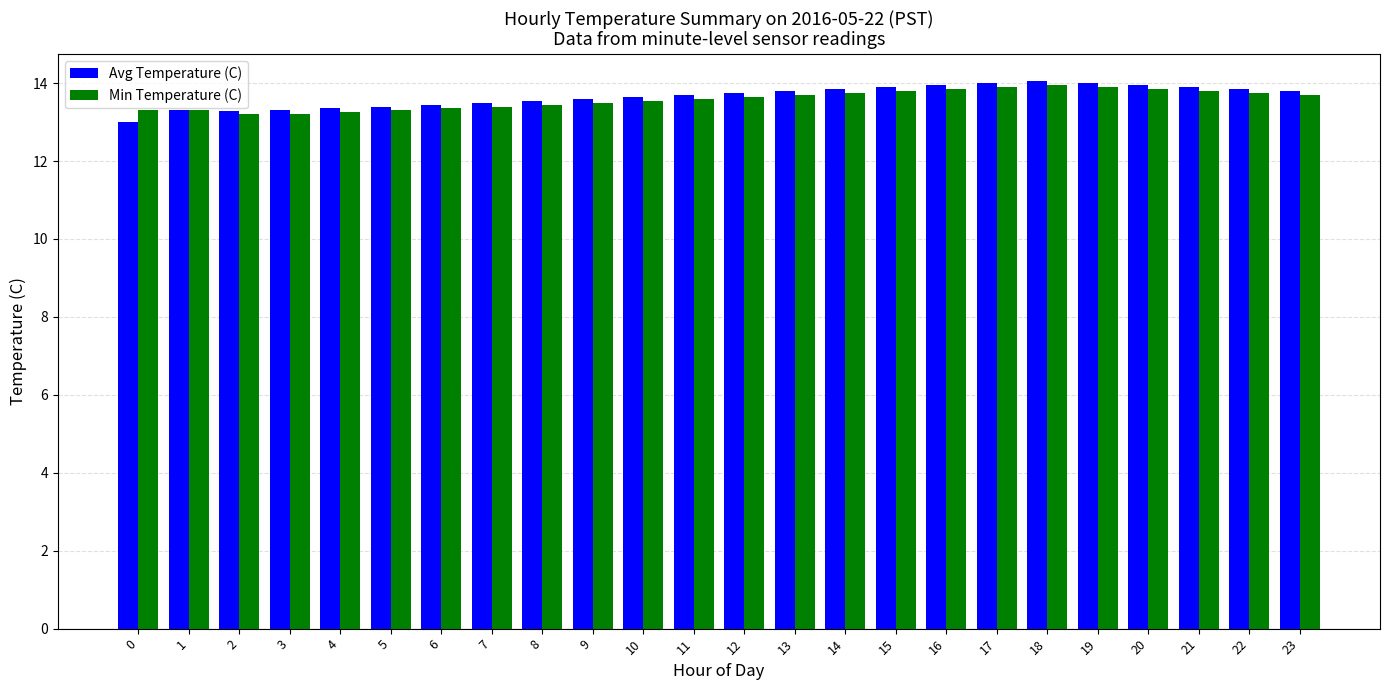

The value of Min Temperature (C) at 19 is 7.0. True or false?

False